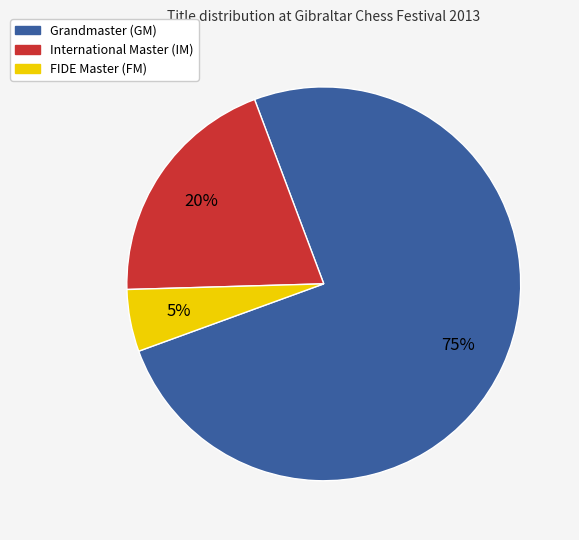

Is there any slice that represents more than half of the pie?

Yes